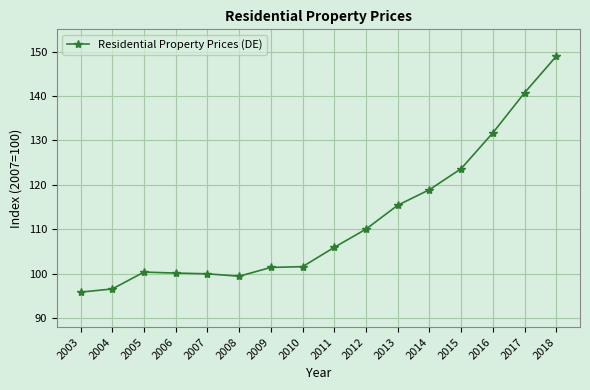

Approximately how many times larger is the value at 2008 compared to 2009?

1.0